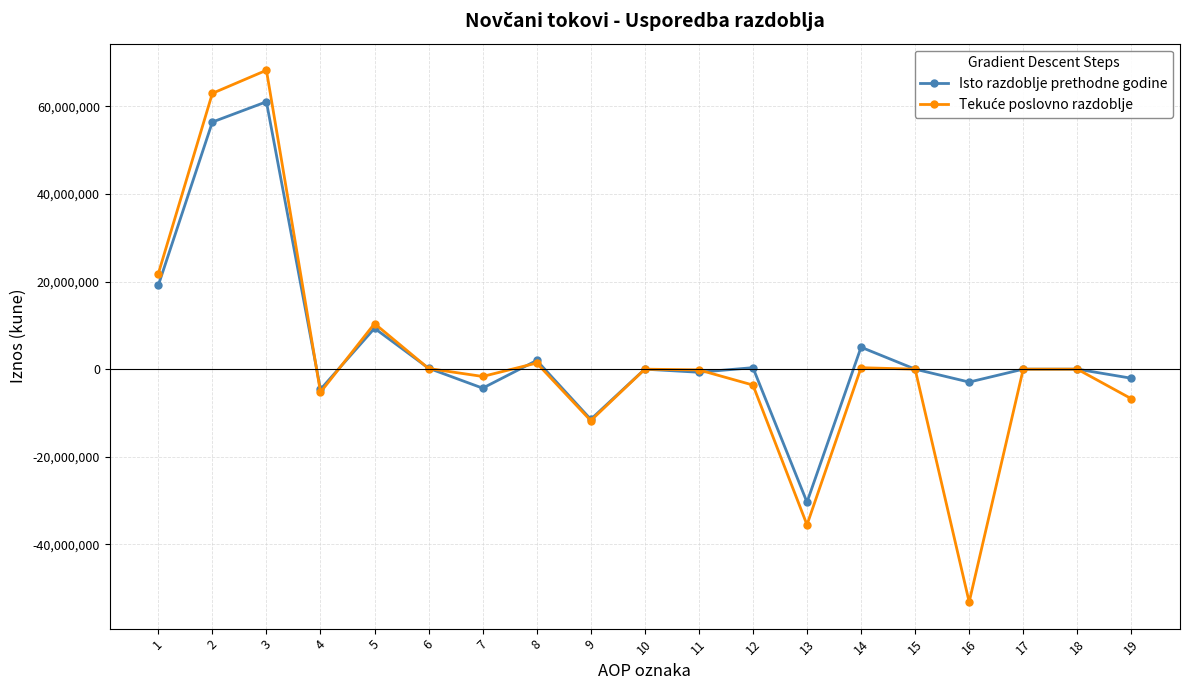

True or false: Isto razdoblje prethodne godine has more than 2 points higher than both neighbors.

True